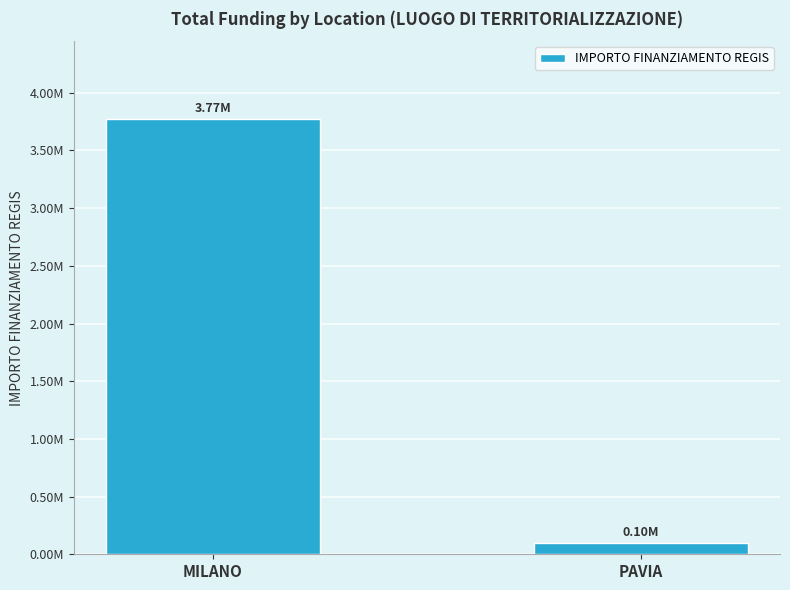

Rank the categories by value from lowest to highest.

PAVIA, MILANO